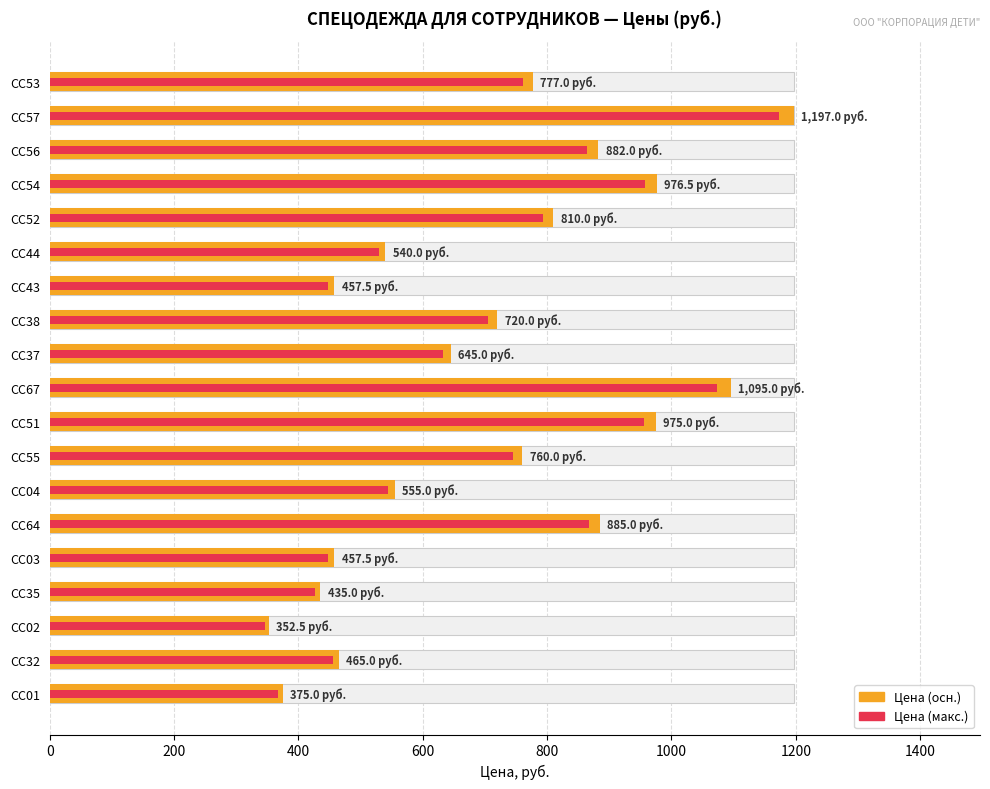

What is the difference between the maximum and minimum values?

844.5